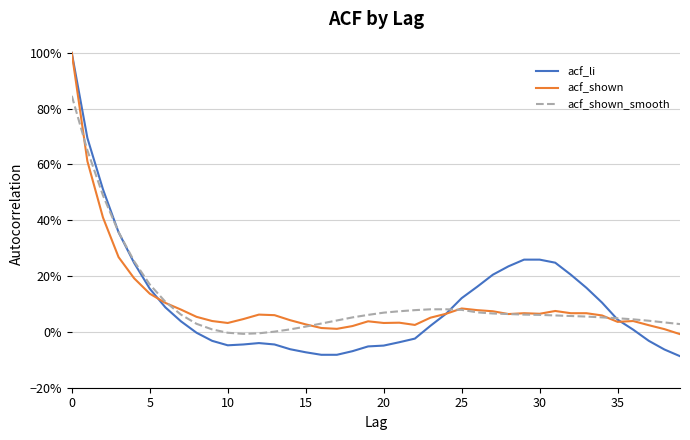

What is the label of the 12th point from the left?

11